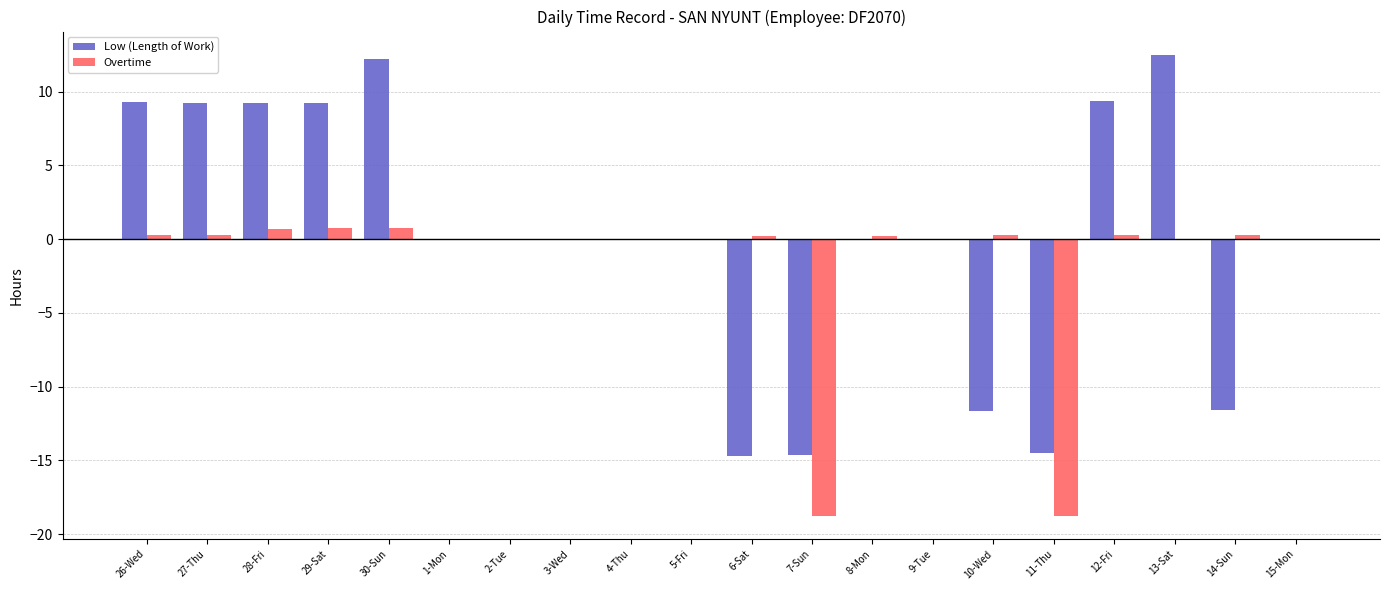

True or false: Low (Length of Work) has a value of 0.0 at 5-Fri.

True